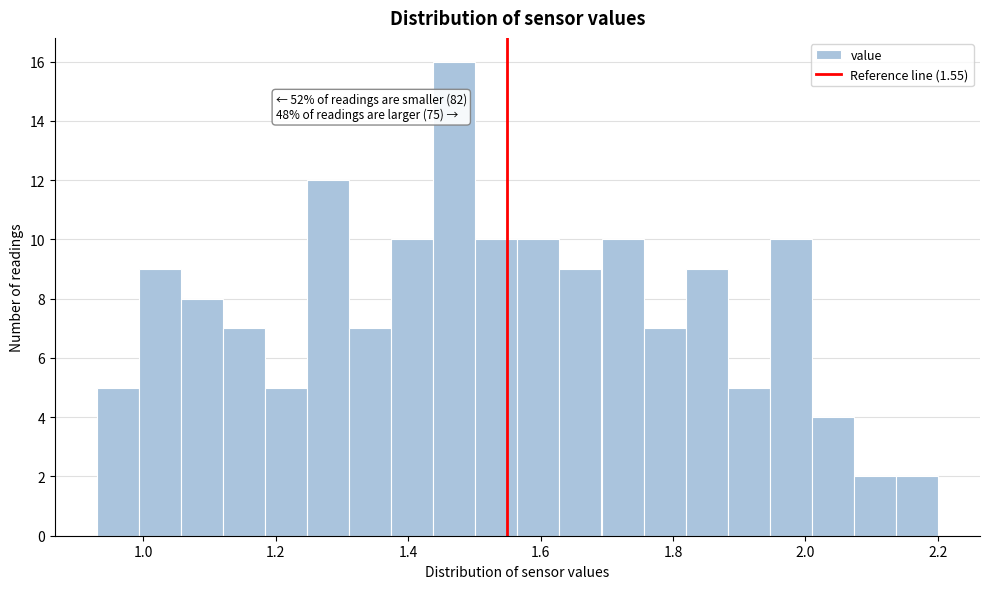

Read against the x-axis, roughly where is the centre of the tallest bar?

1.46